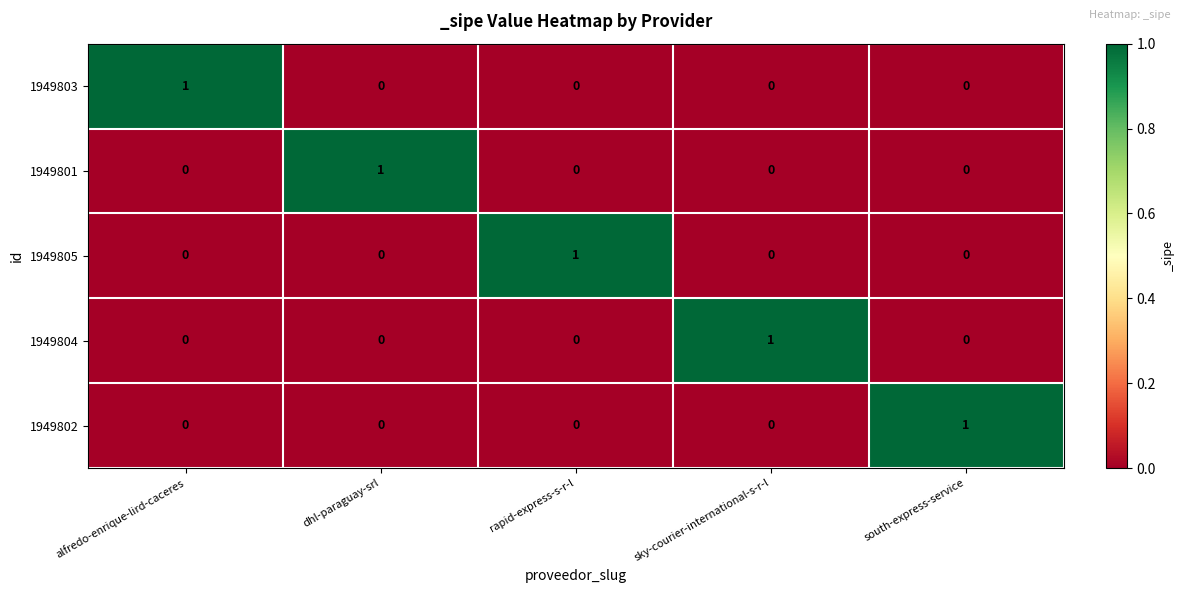

Count the 1949801 values in the range 0 to 1.

5